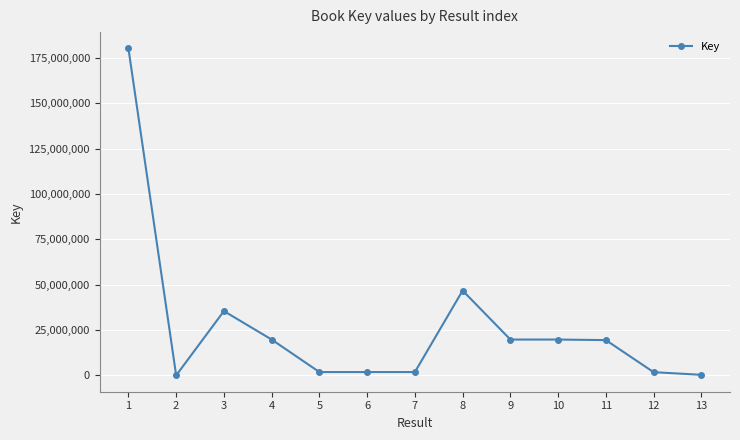

What is the greatest value displayed?

180186120